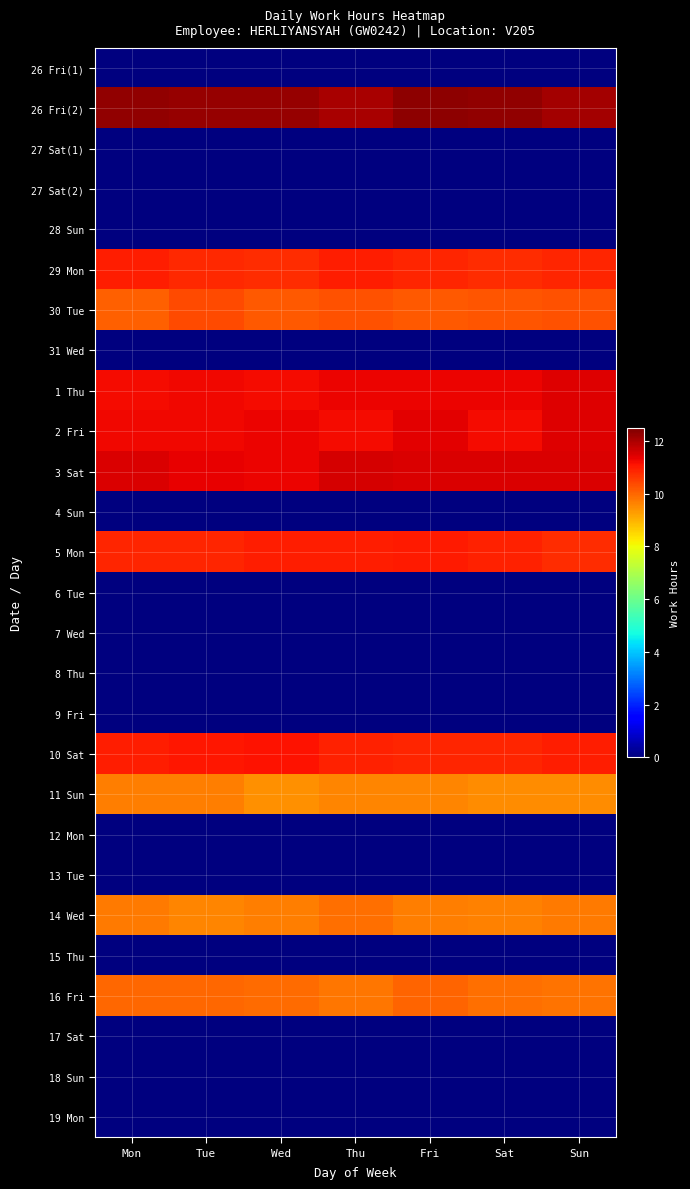

Which has a higher value, Sat or Thu?

Sat